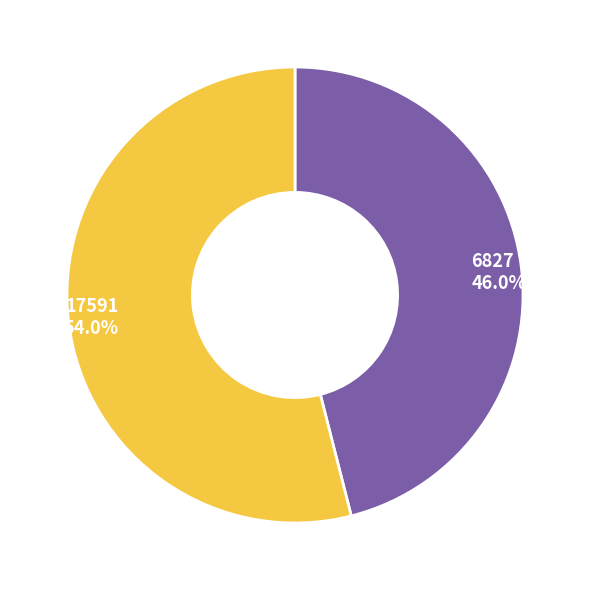

To the nearest percent, what portion does 6827 represent?

46%